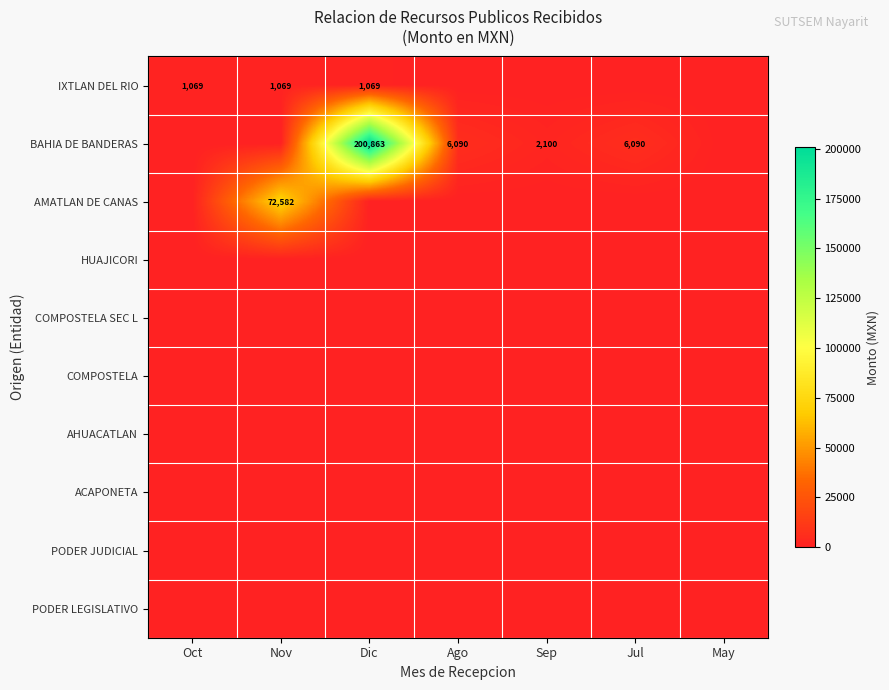

At which category is the sum across all series the highest?

Dic